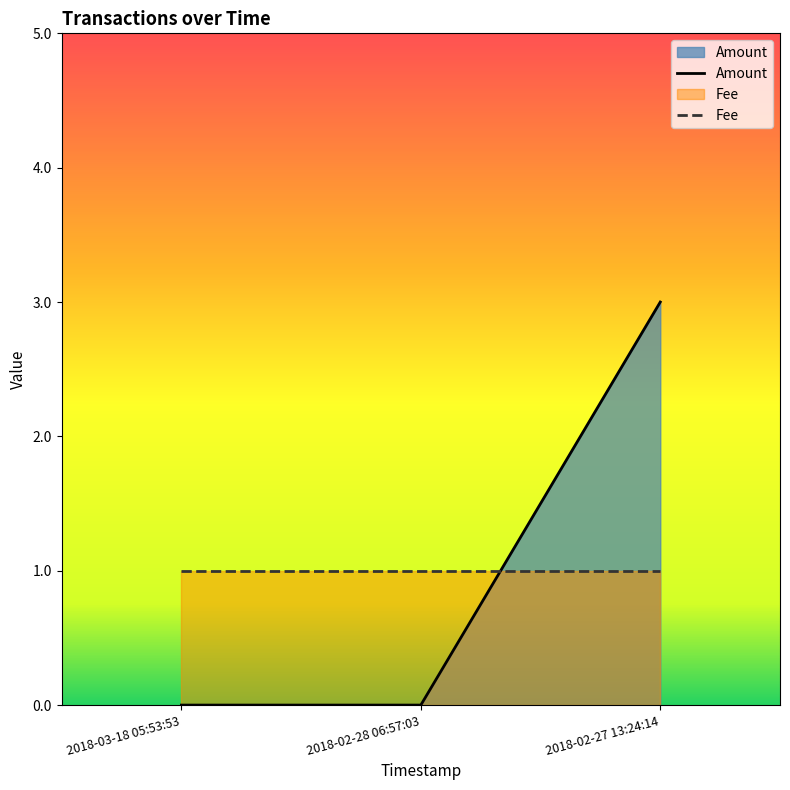

Is it true that the value at 2018-02-27 13:24:14 is 3?

True